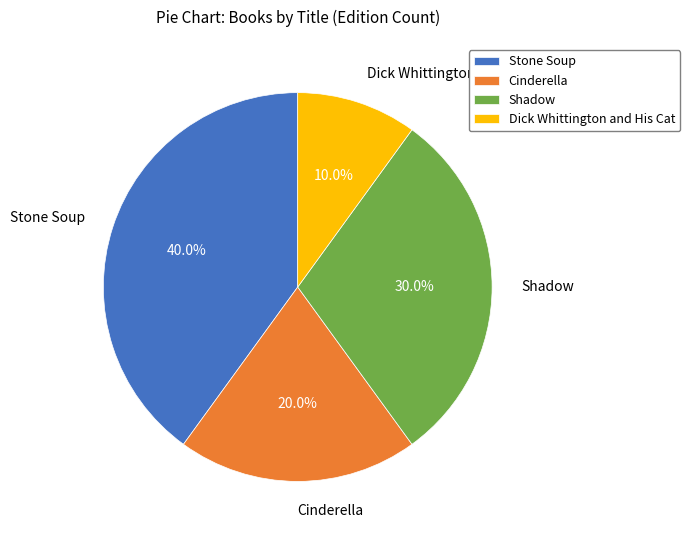

Rank the categories by value from highest to lowest.

Stone Soup, Shadow, Cinderella, Dick Whittington and His Cat